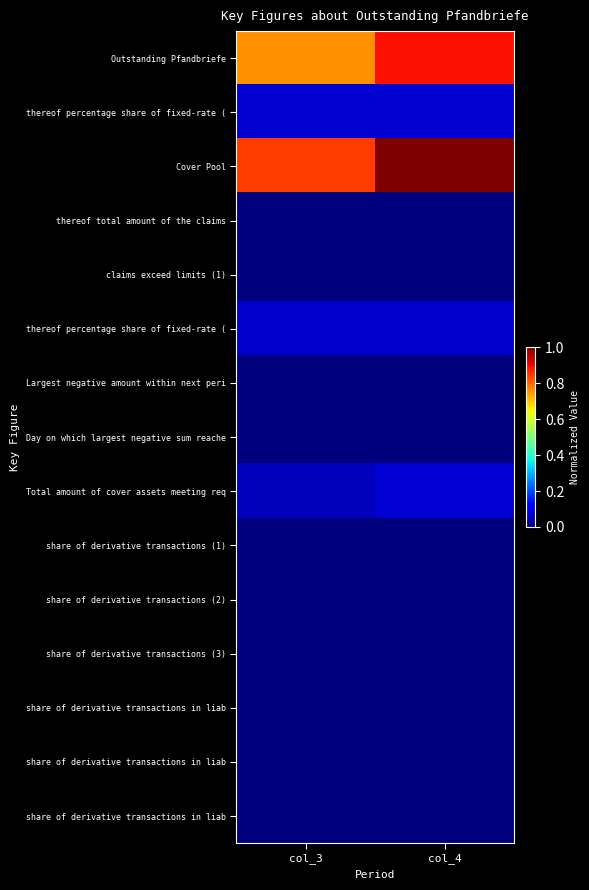

Which category has the highest value across all series?

col_4